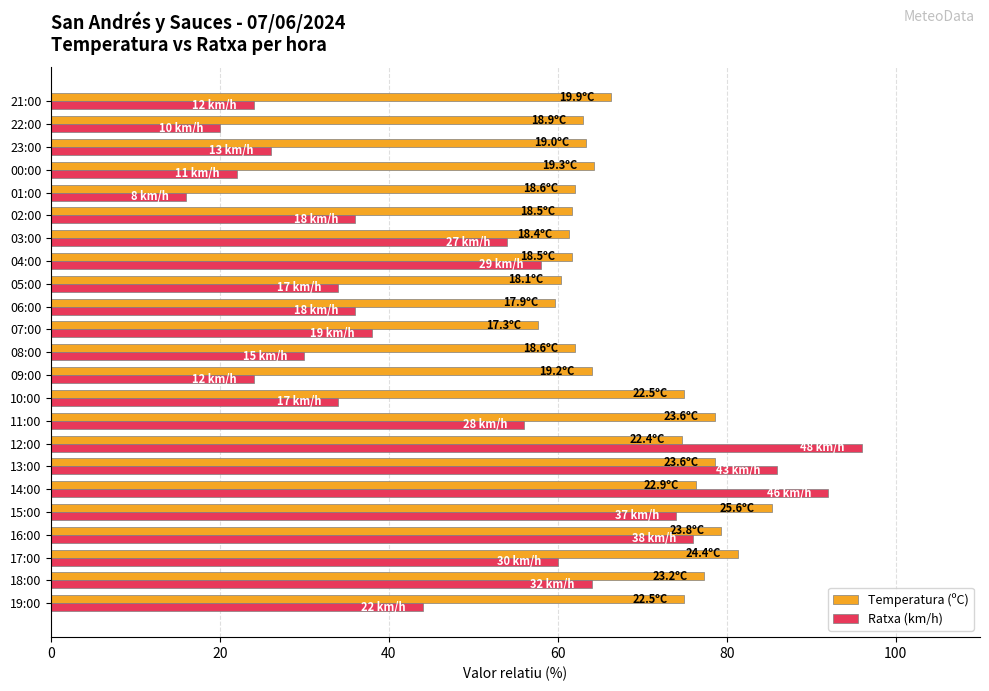

Read the Temperatura (ºC) value at 12:00.

74.7